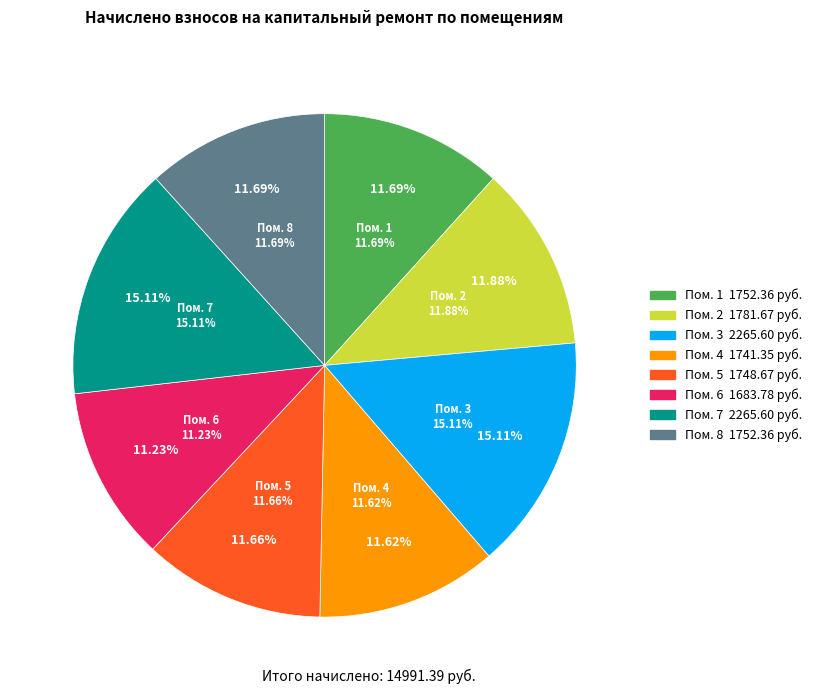

Is it true that 8 is 12% of the pie?

True